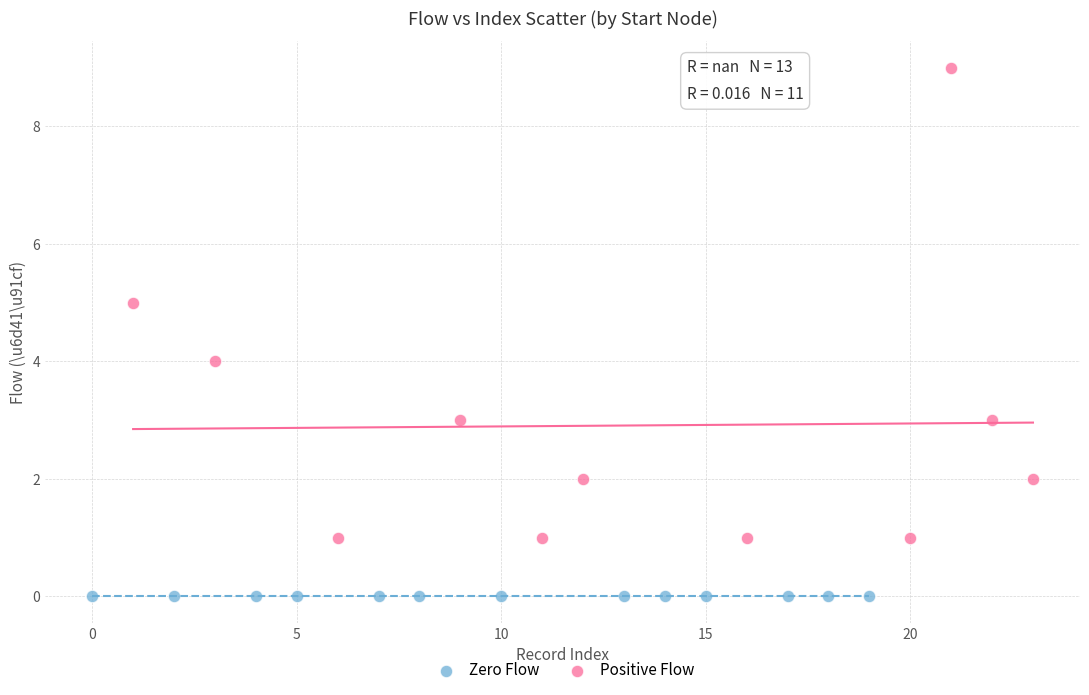

Which series reaches the maximum Y coordinate?

Positive Flow